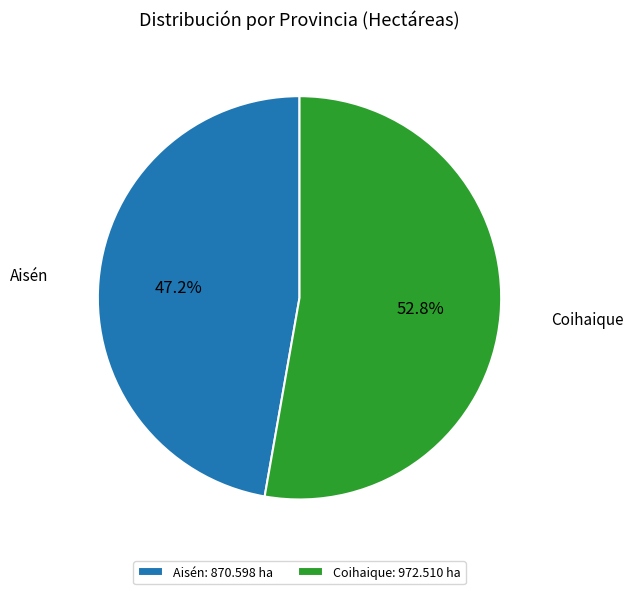

Is it true that Aisén is 55% of the pie?

False